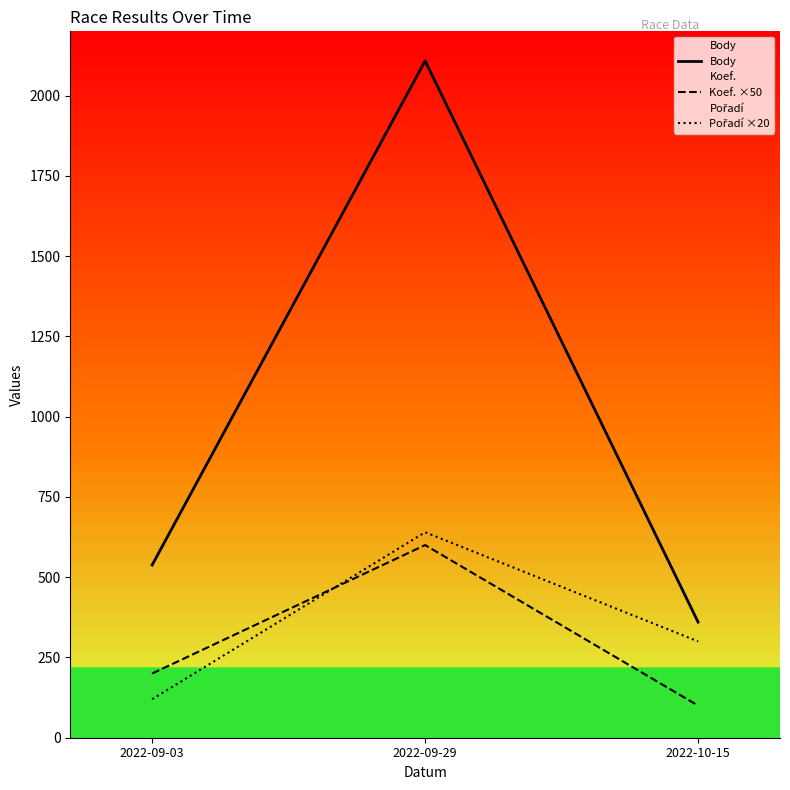

What is the minimum value shown in the chart?

100